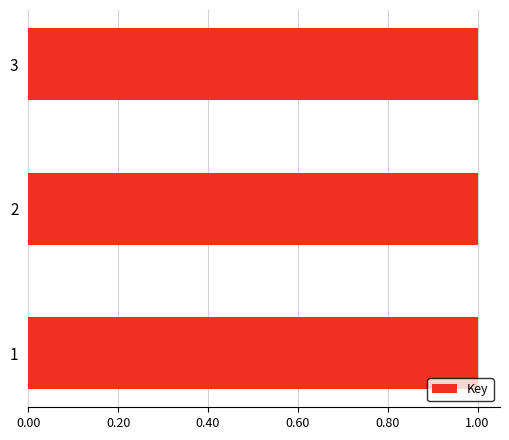

Is it true that the value at 2 is 1.7?

False